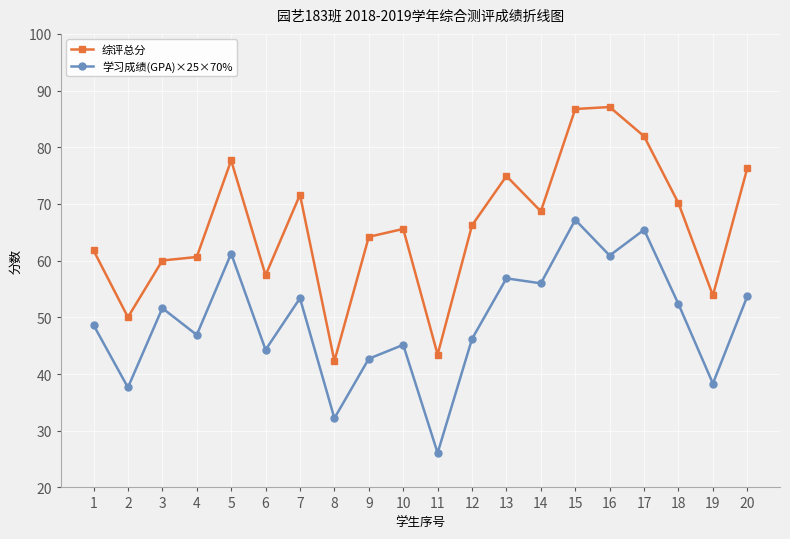

At how many categories does at least one series exceed 85?

2